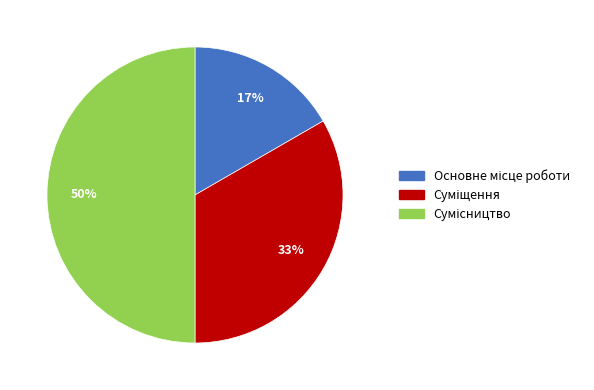

To the nearest percent, what is the average slice percentage?

33%